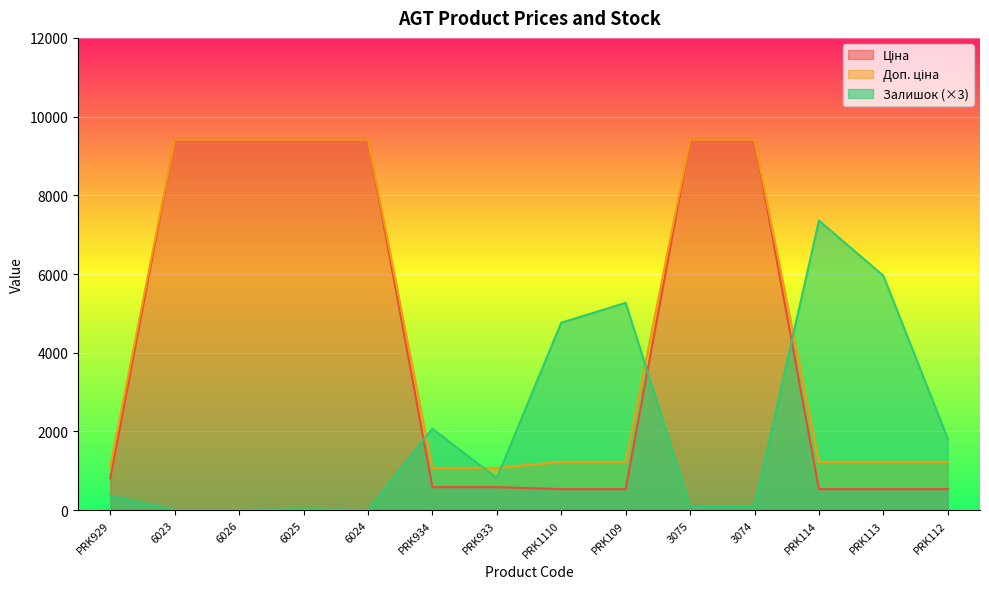

How many distinct data groups are displayed?

3